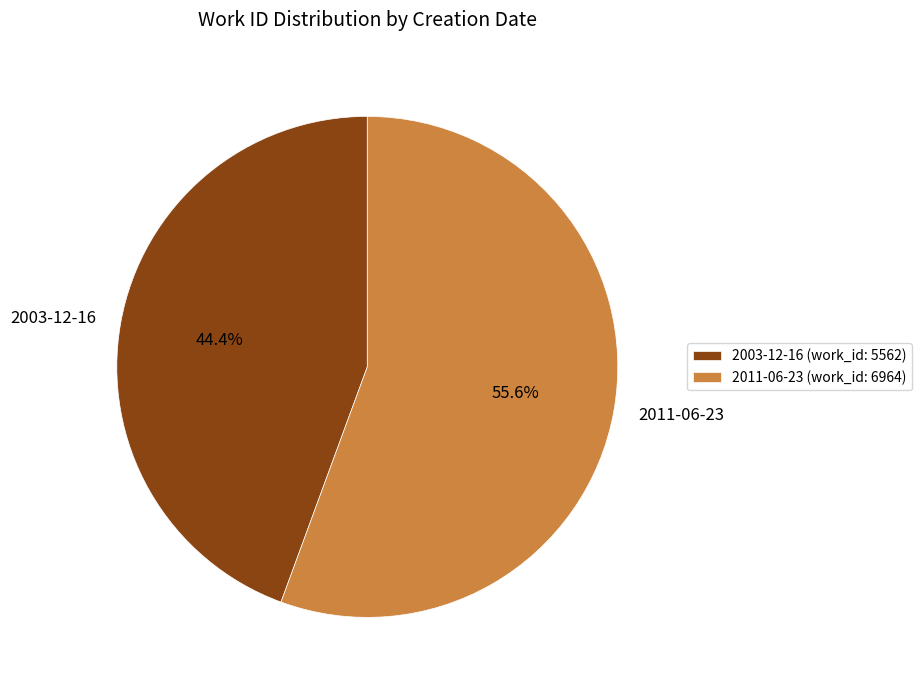

How many segments does this pie chart have?

2